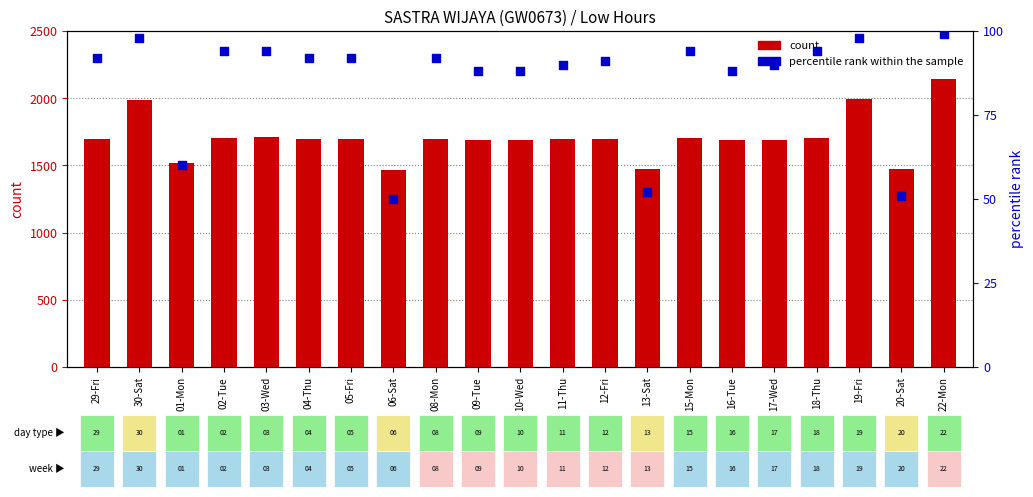

At how many categories does at least one series exceed 2315?

7